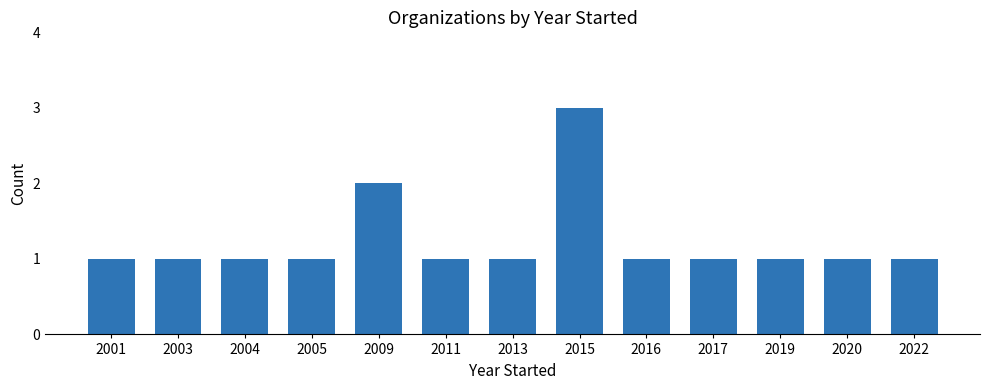

What is the greatest value displayed?

3